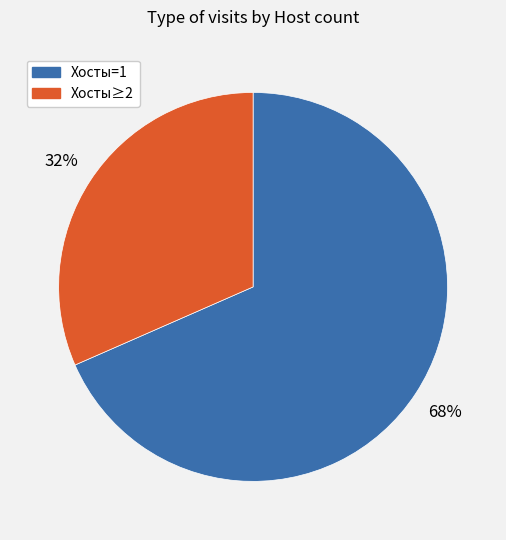

To the nearest percent, what is the average slice percentage?

50%